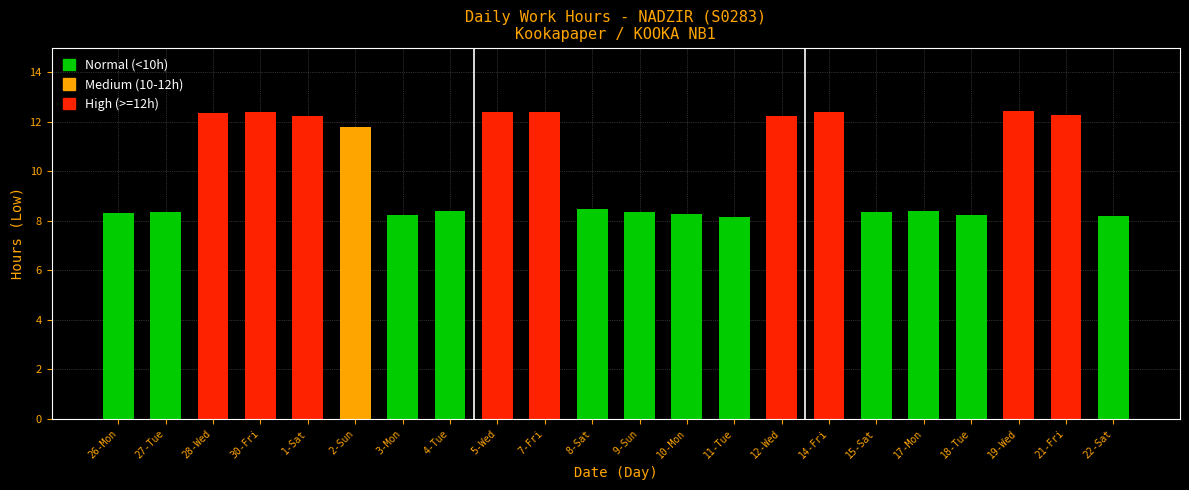

What is the label of the 10th bar from the left?

7-Fri